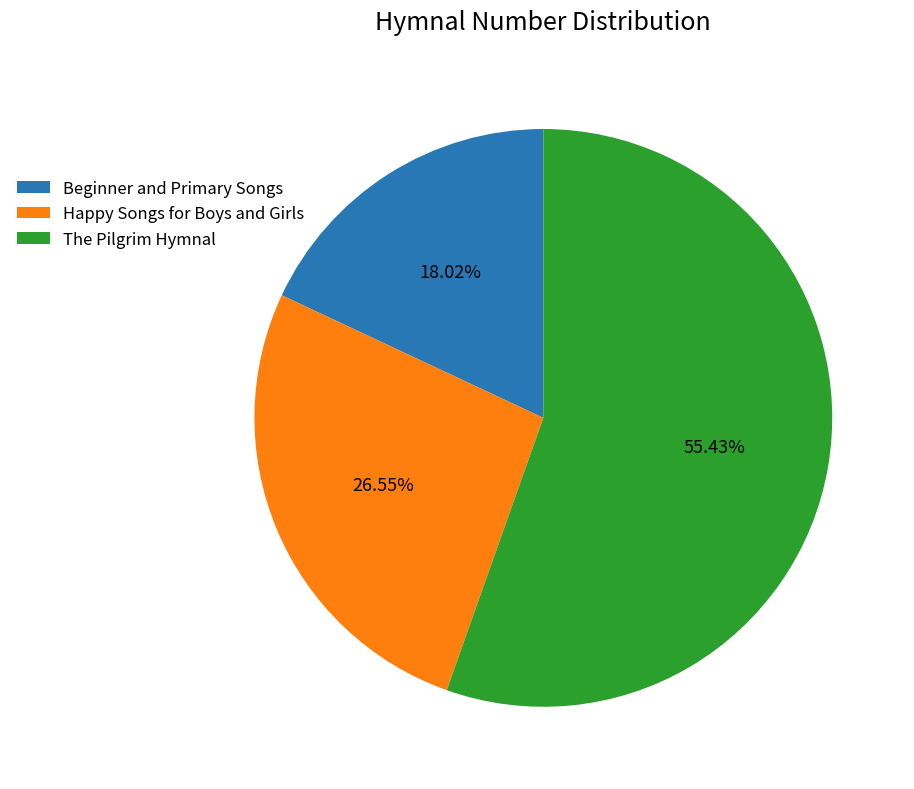

What is the smallest slice in the pie chart?

Beginner and Primary Songs